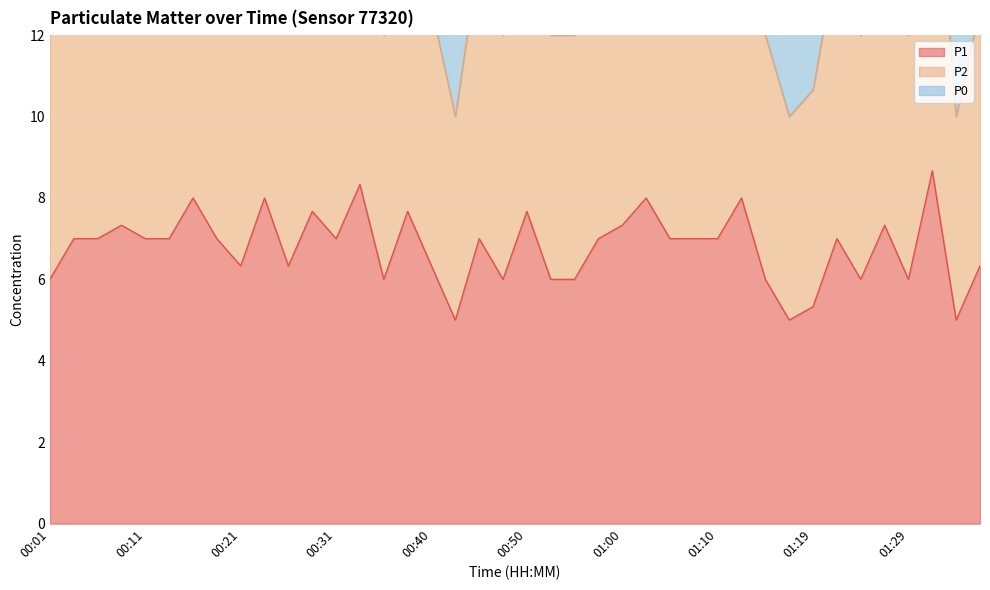

Which series has the largest total across all categories?

P2